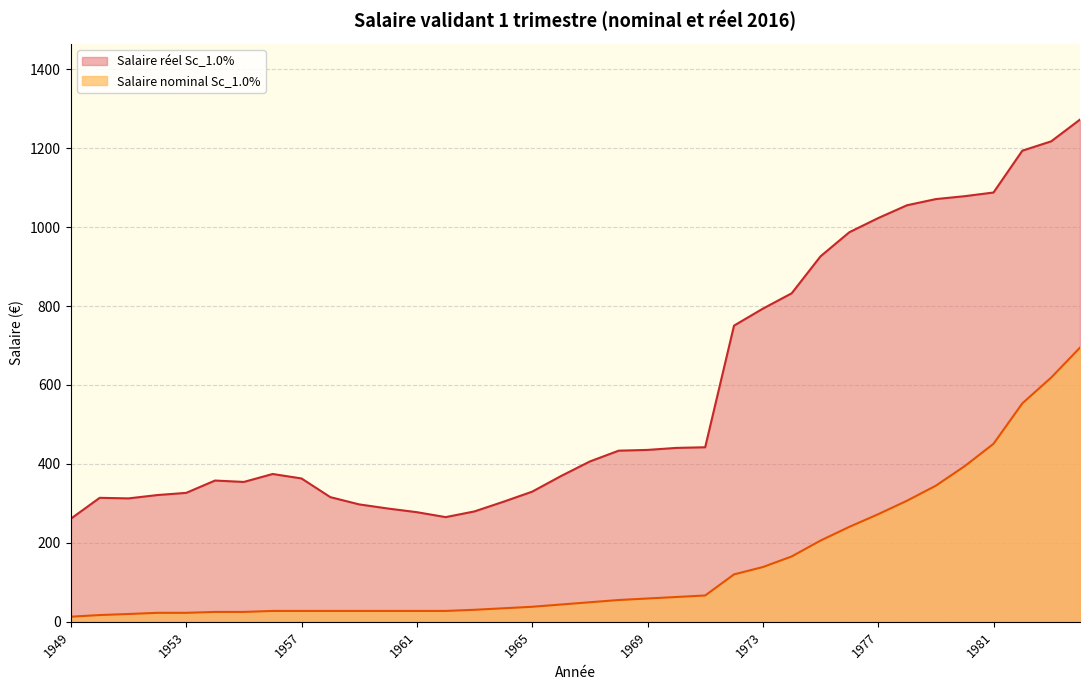

Reading left to right, extract all data points from this chart.

Salaire réel Sc_1.0%: 1949=261.2	1950=314.1	1951=312.7	1952=321.1	1953=326.6	1954=357.9	1955=354.3	1956=374.5	1957=363.1	1958=315.8	1959=297.5	1960=287.0	1961=277.7	1962=265.2	1963=279.7	1964=304.1	1965=329.7	1966=369.3	1967=406.2	1968=433.5	1969=435.5	1970=440.5	1971=442.2	1972=750.3	1973=793.3	1974=832.2	1975=925.8	1976=986.9	1977=1022.7	1978=1055.2	1979=1070.9	1980=1078.2	1981=1087.5	1982=1193.5	1983=1217.1	1984=1272.3
Salaire nominal Sc_1.0%: 1949=13.0	1950=17.2	1951=19.8	1952=22.8	1953=22.8	1954=25.1	1955=25.1	1956=27.6	1957=27.6	1958=27.6	1959=27.6	1960=27.6	1961=27.6	1962=27.6	1963=30.5	1964=34.3	1965=38.1	1966=43.8	1967=49.5	1968=55.3	1969=59.1	1970=62.9	1971=66.7	1972=120.1	1973=138.7	1974=165.6	1975=205.8	1976=240.6	1977=272.6	1978=306.7	1979=344.8	1980=394.2	1981=450.9	1982=553.4	1983=618.6	1984=694.6